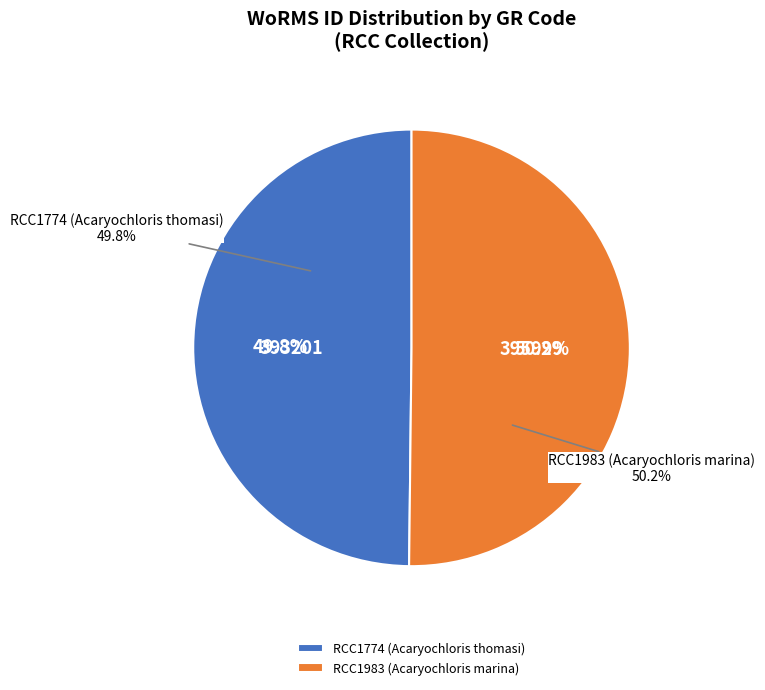

To the nearest percent, what percentage of the pie is RCC1983 (Acaryochloris marina)?

50%